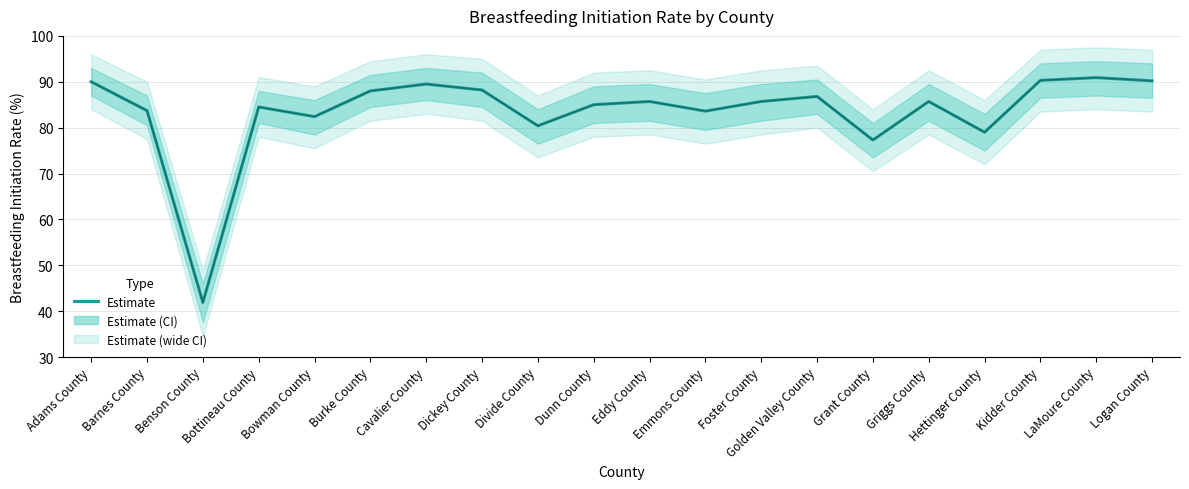

Is it true that the value at Bowman County is 82.4?

True